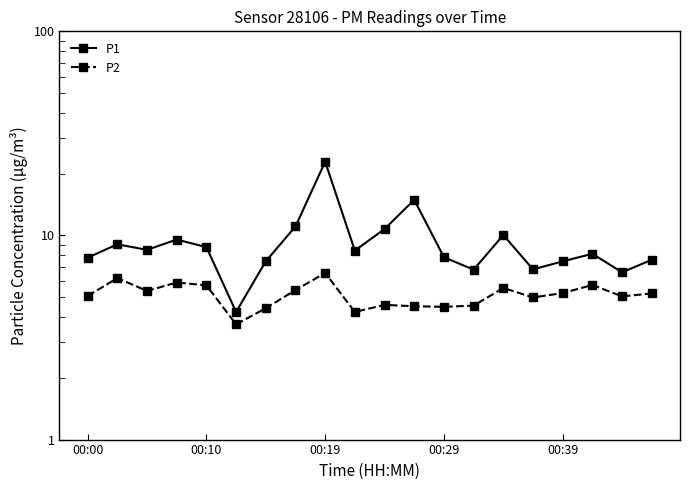

Which has a higher value, 5 or 00:29?

00:29